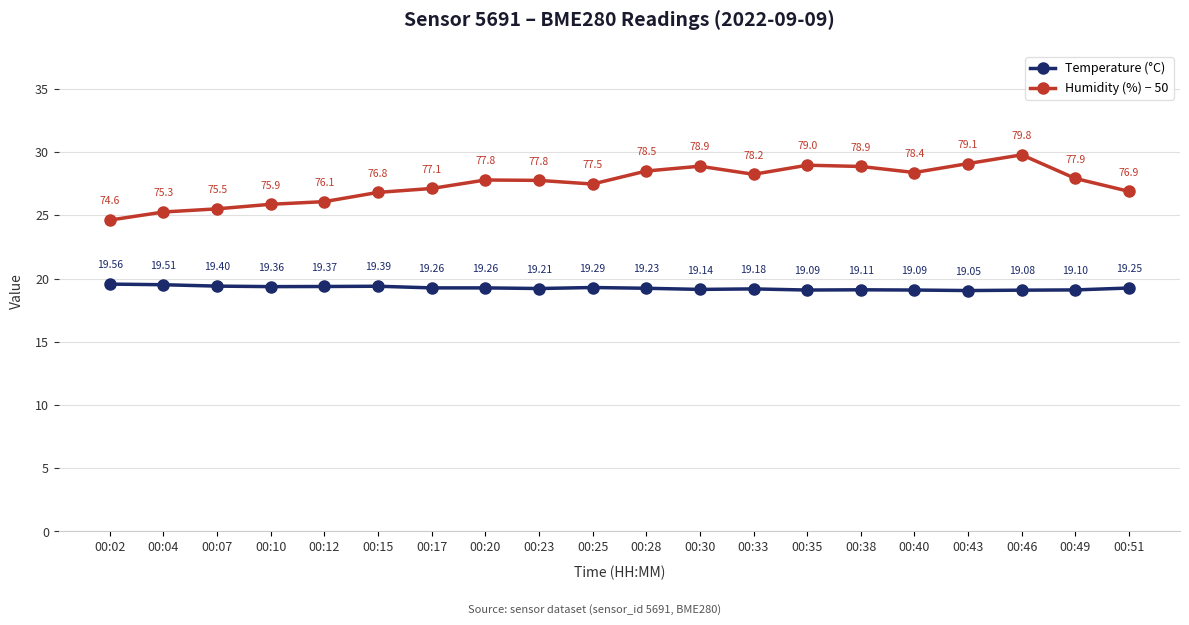

What is the difference between the highest and lowest values at 00:43?

10.0